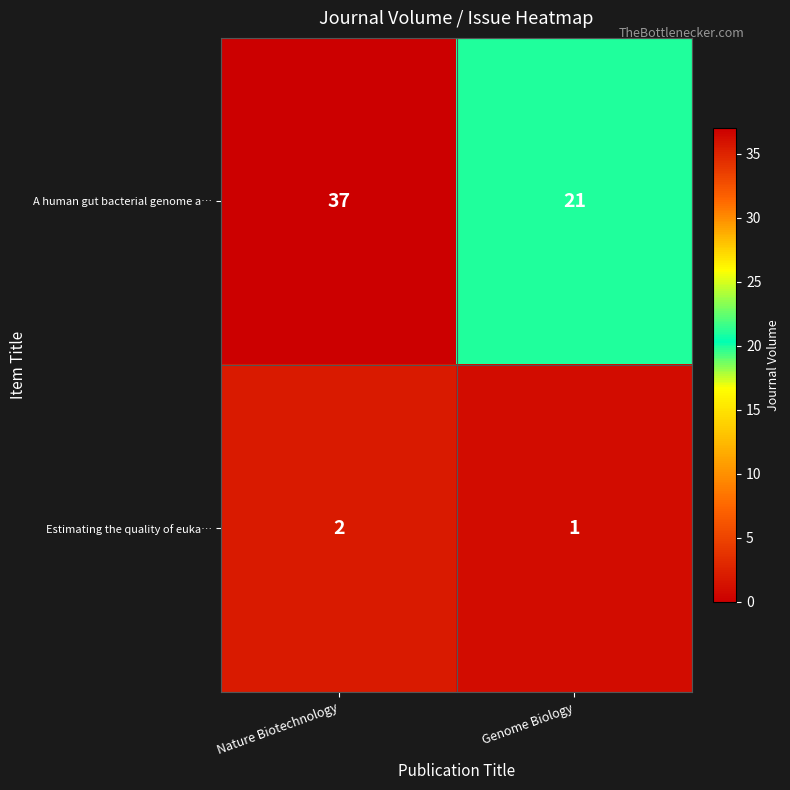

At how many categories does at least one series exceed 26?

1